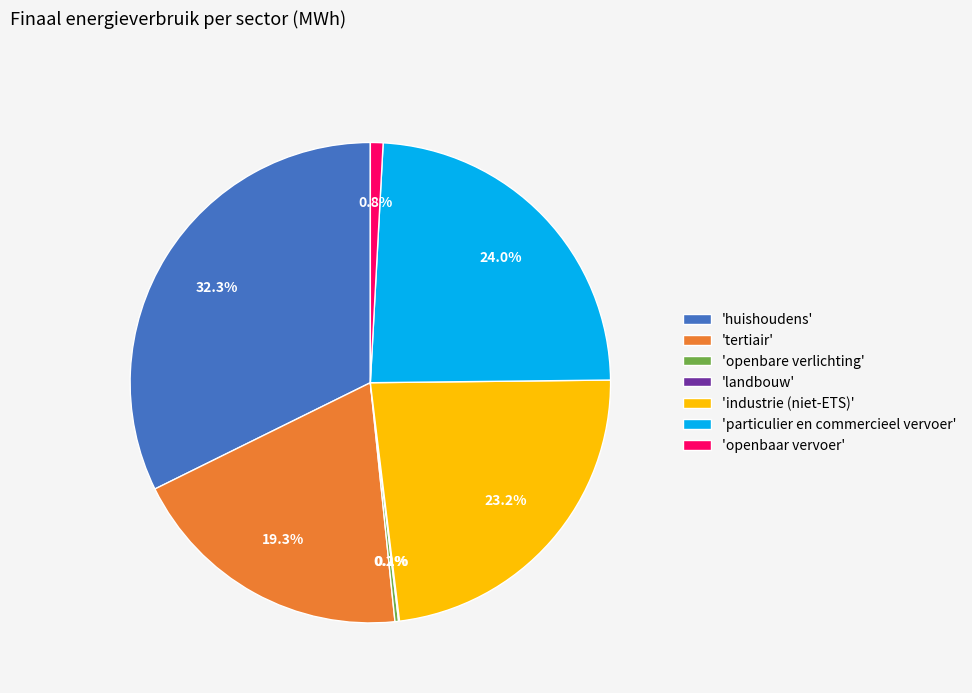

Is there any slice that represents more than half of the pie?

No